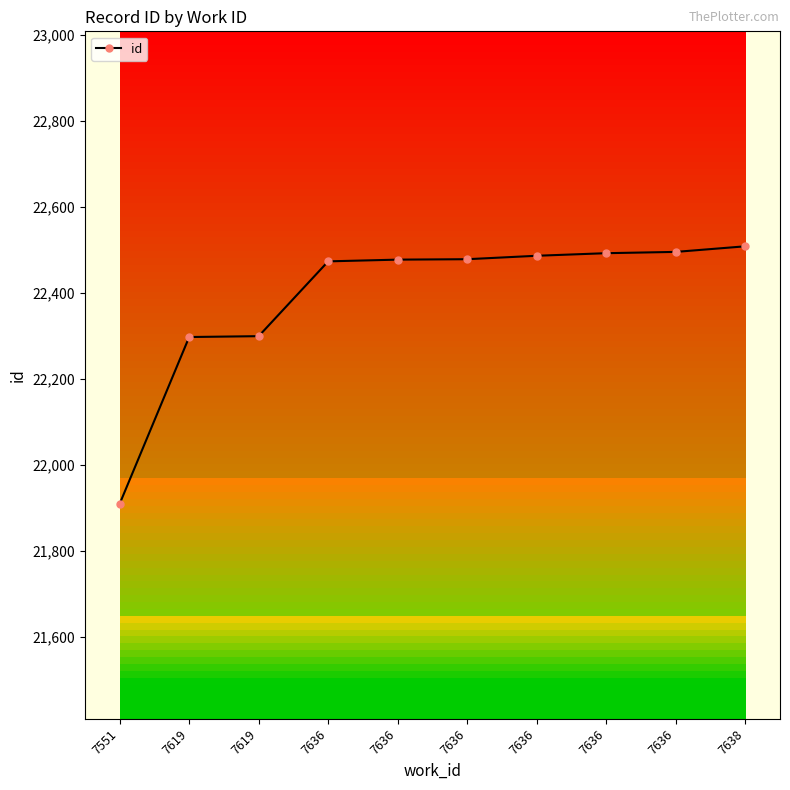

What is the sum of all values?

223914